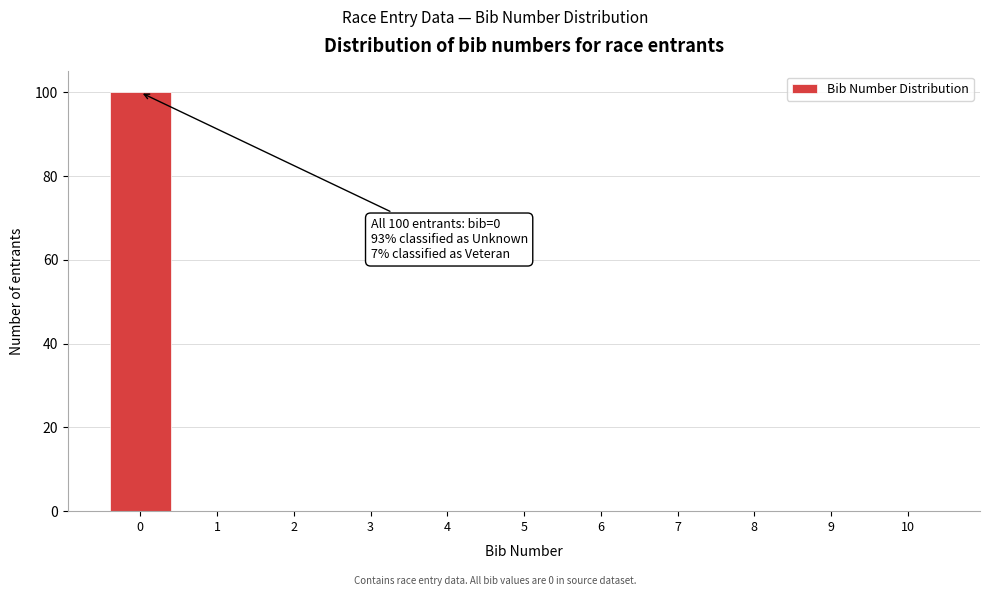

Reading left to right, extract all data points from this chart.

0=100	1=0	2=0	3=0	4=0	5=0	6=0	7=0	8=0	9=0	10=0